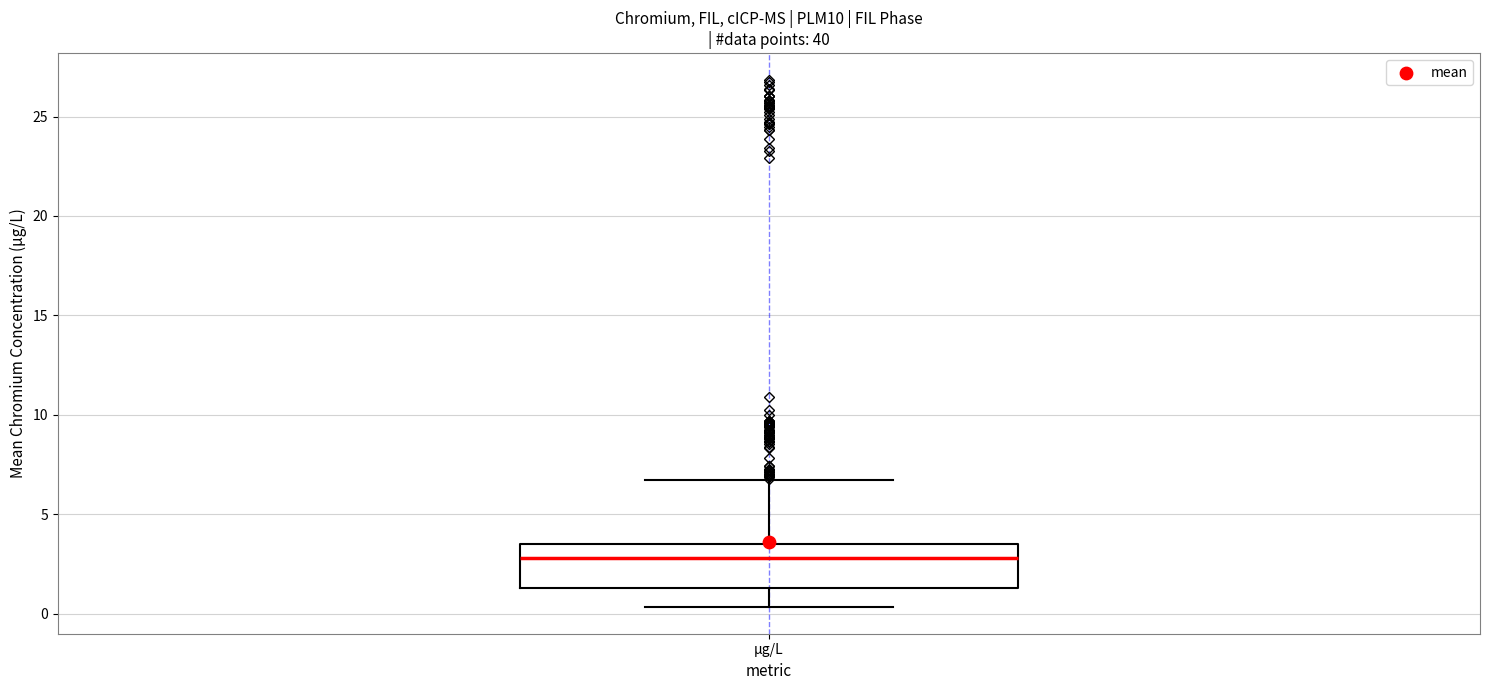

Where does the upper whisker of the box for µg/L end on the y-axis? The values are not printed on the chart, so give them approximately, as read against the axis.

6.5